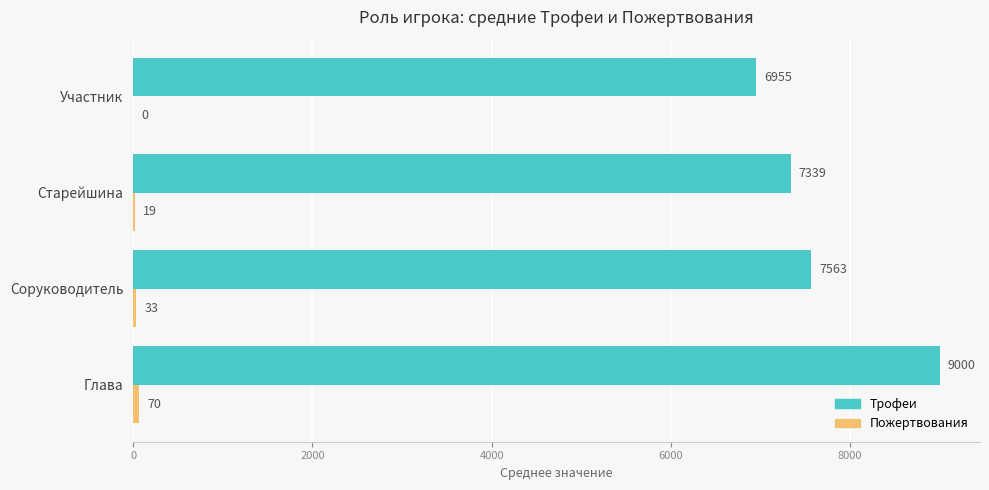

What is the greatest value displayed?

9000